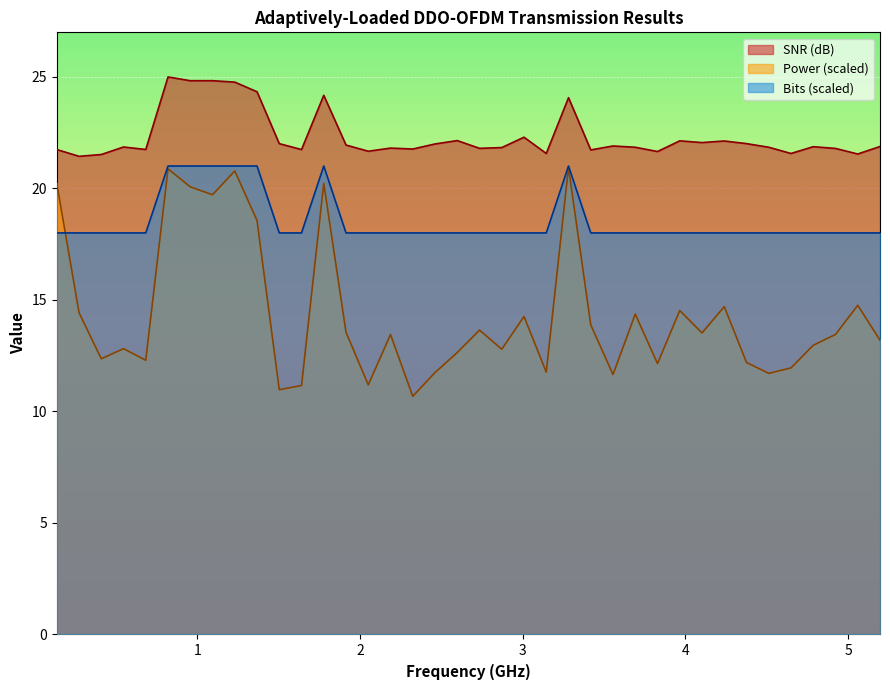

What is the highest value of the SNR (dB) series?

25.0